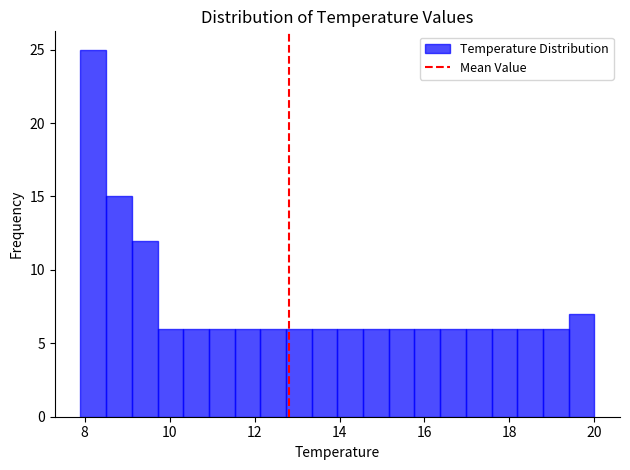

Read against the x-axis, roughly where is the centre of the tallest bar?

8.2